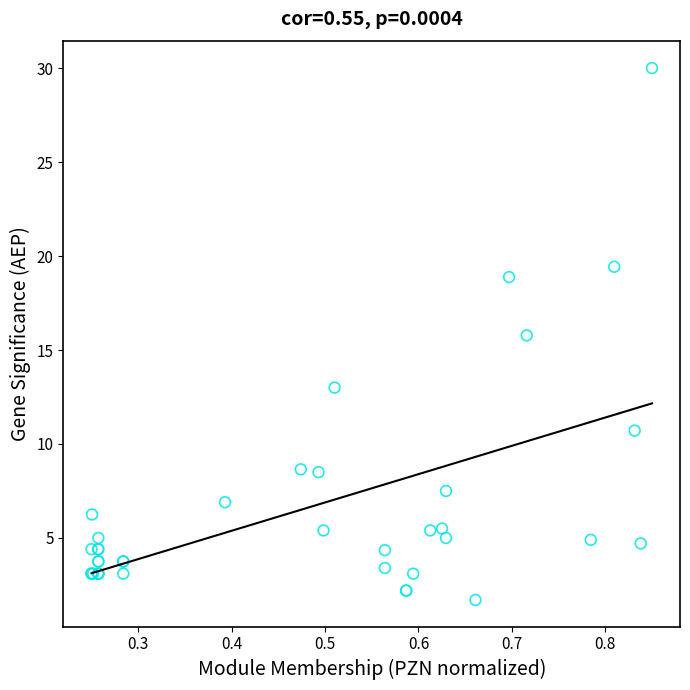

What Y value in the scatter plot is closest to 15?

15.8